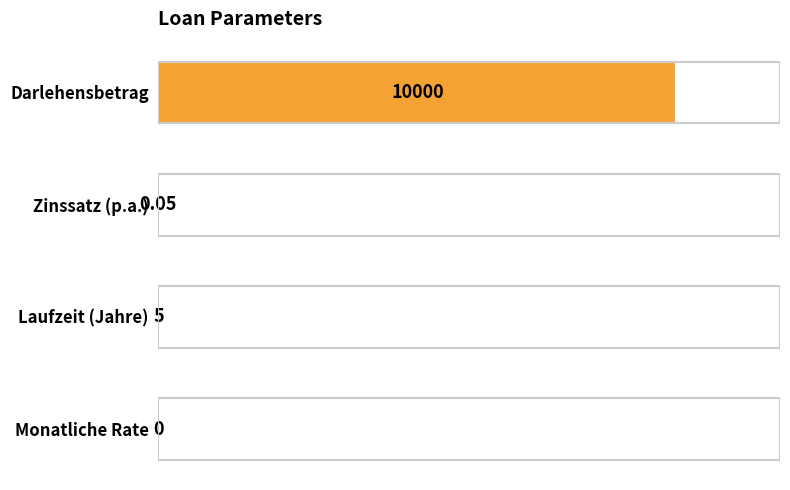

Are the bars horizontal?

Yes